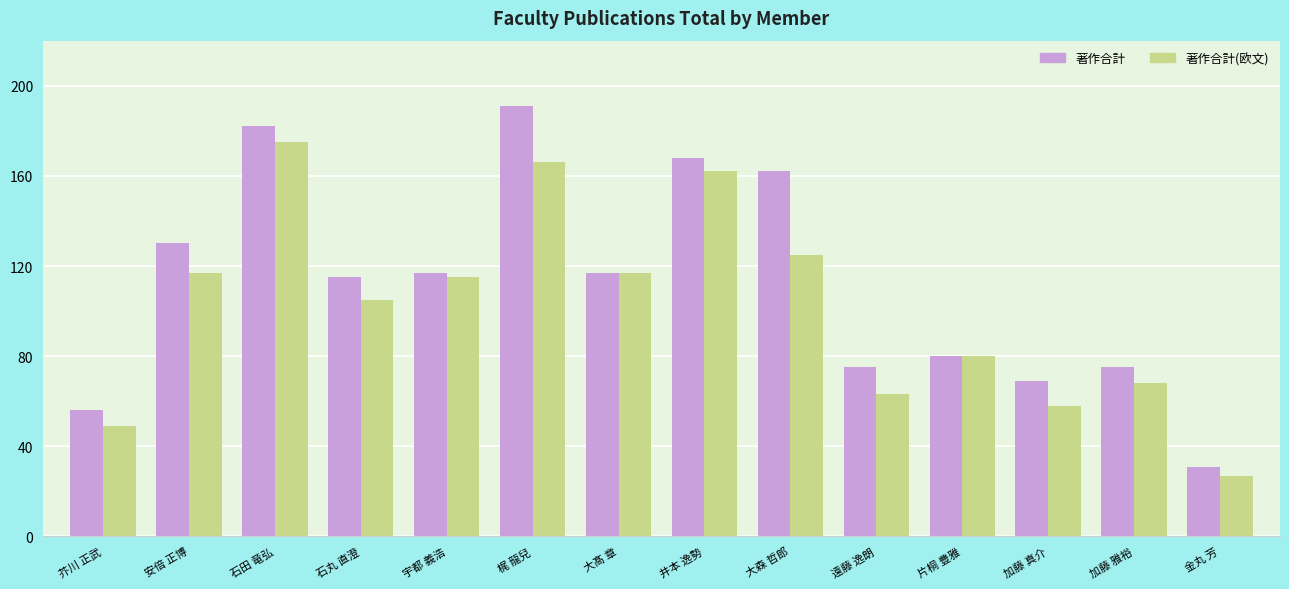

At 加藤 真介, list the series in order from smallest to largest.

著作合計(欧文), 著作合計